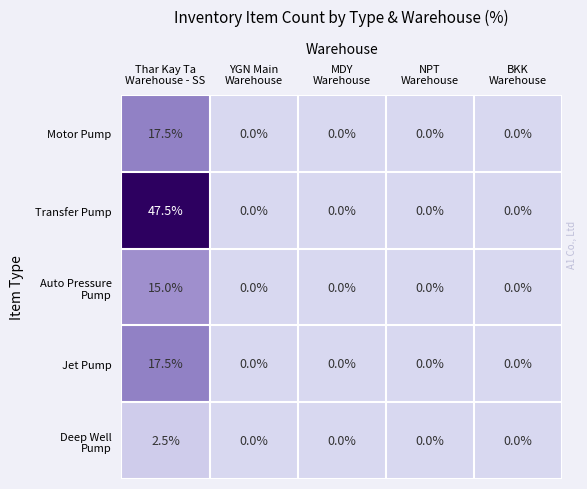

What is the maximum value shown in the chart?

47.5